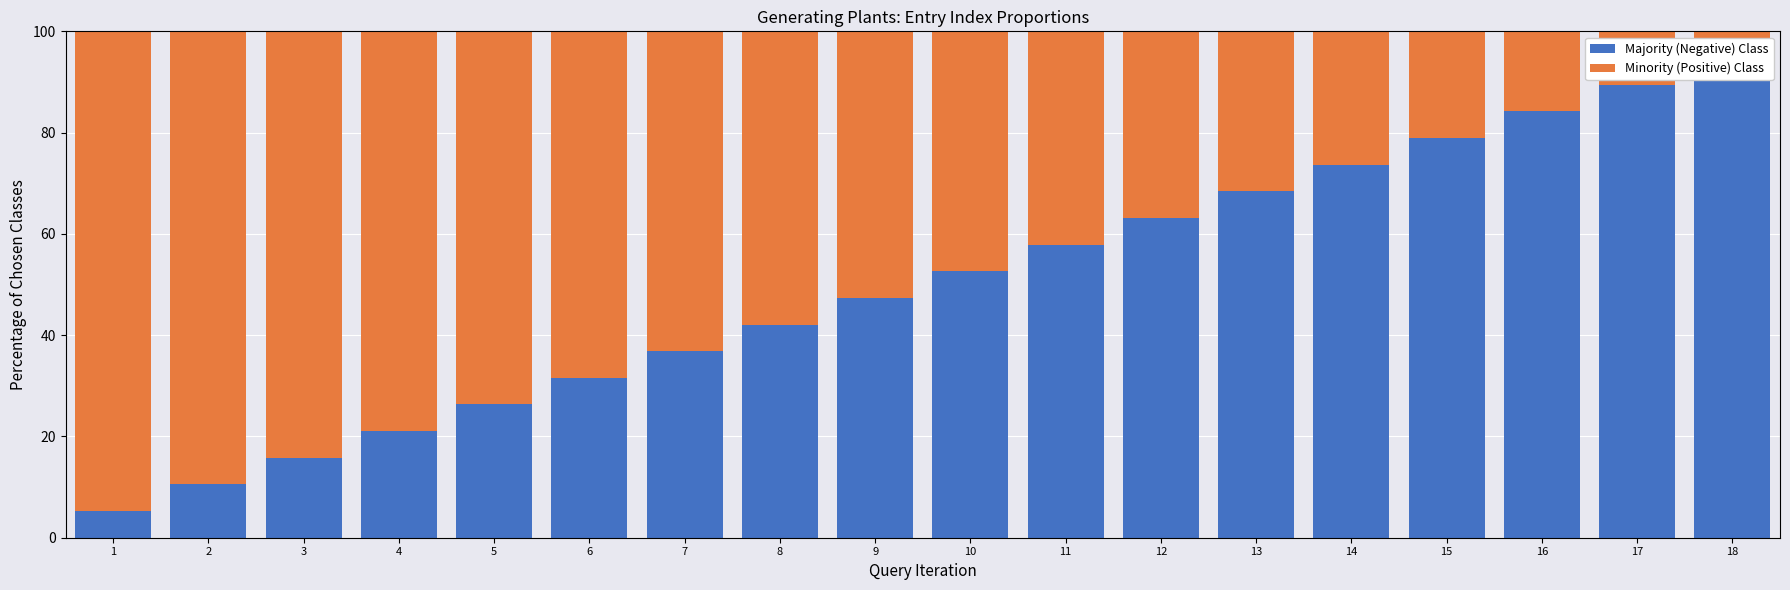

At which label does Minority (Positive) Class reach its minimum?

18